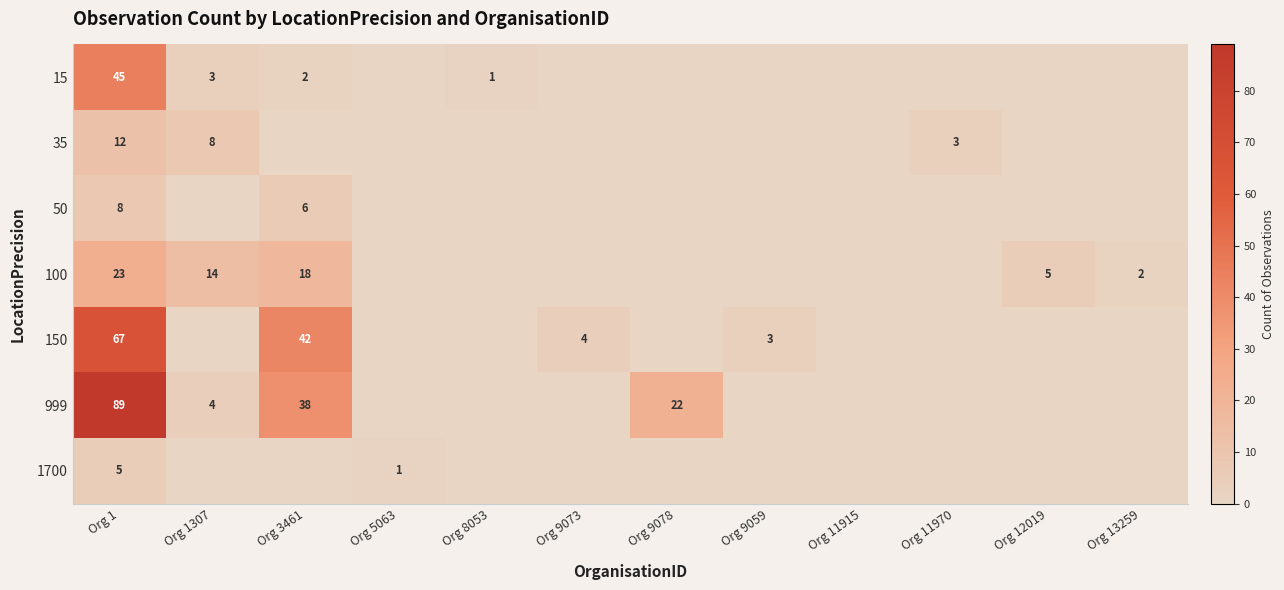

What is the total value across all series at Org 1?

249